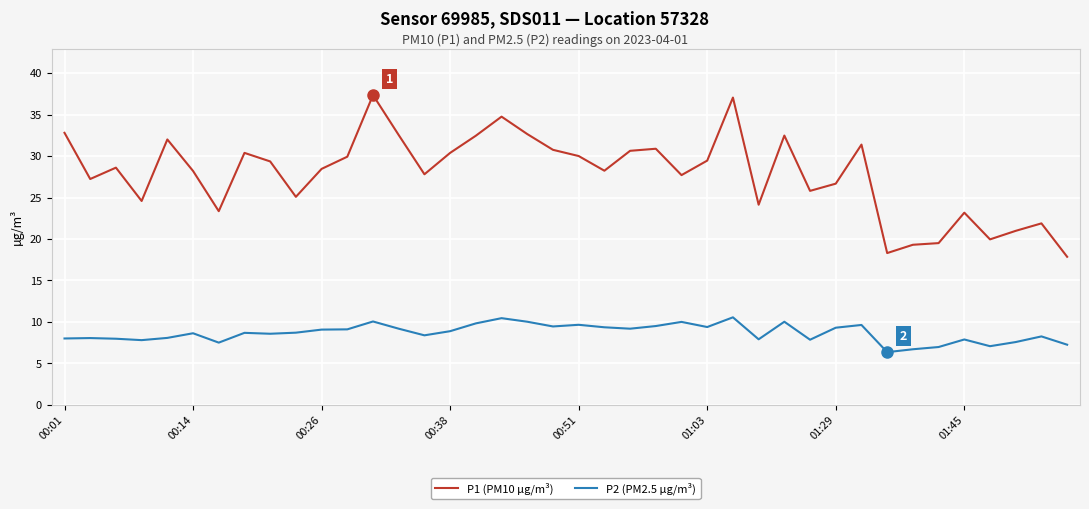

What is the difference between the maximum and minimum values in the P2 (PM2.5 µg/m³) series?

4.2